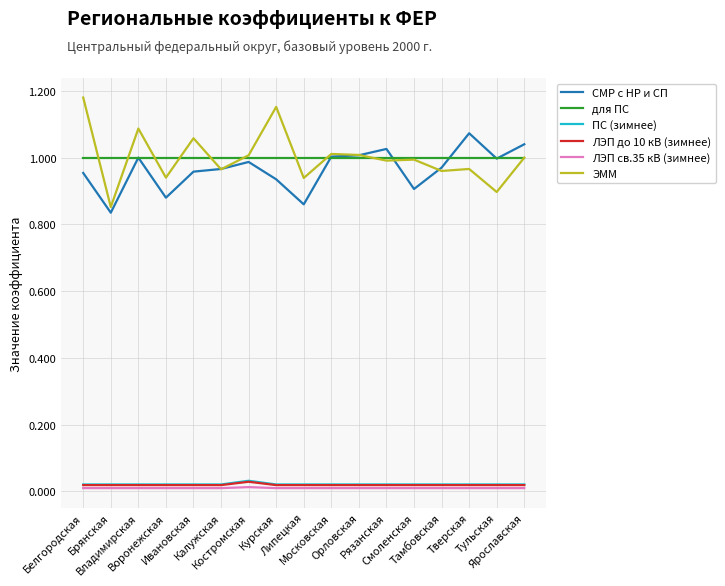

True or false: ЛЭП св.35 кВ (зимнее) has a value of 0.0 at Ивановская.

True